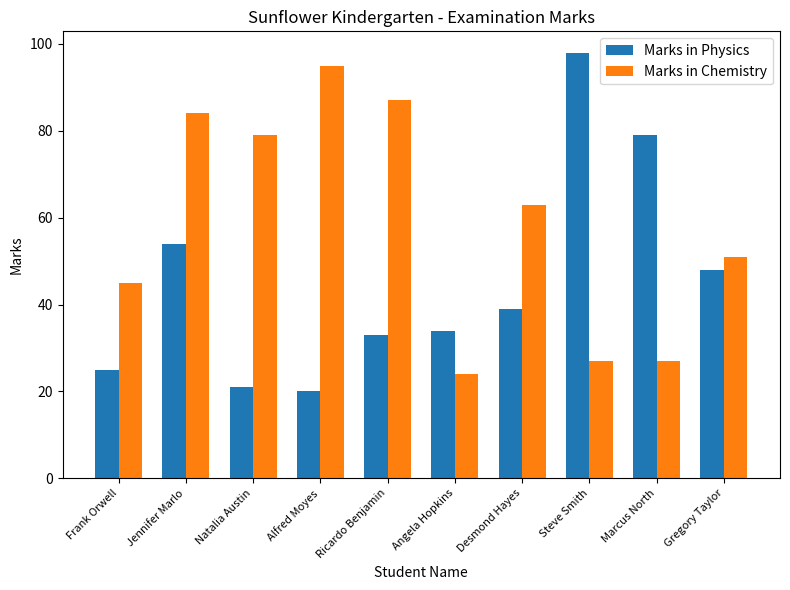

List the series in order of their peak value, highest first.

Marks in Physics, Marks in Chemistry